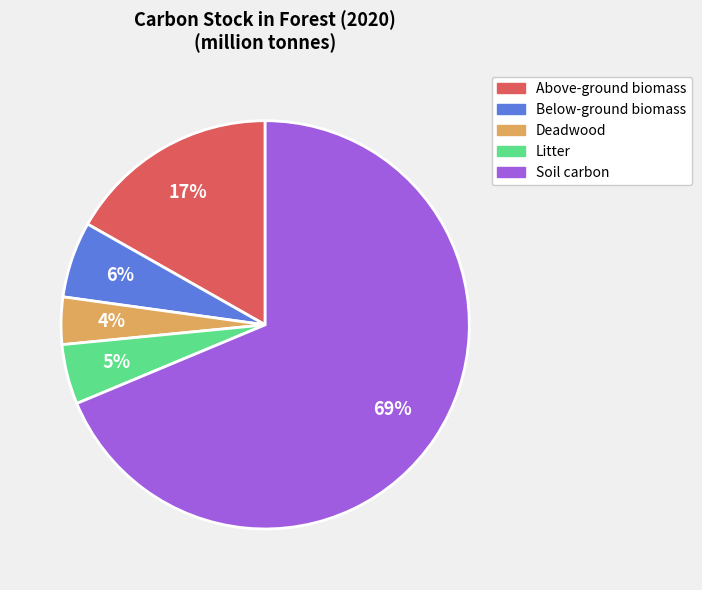

Which slice is the largest?

Soil carbon